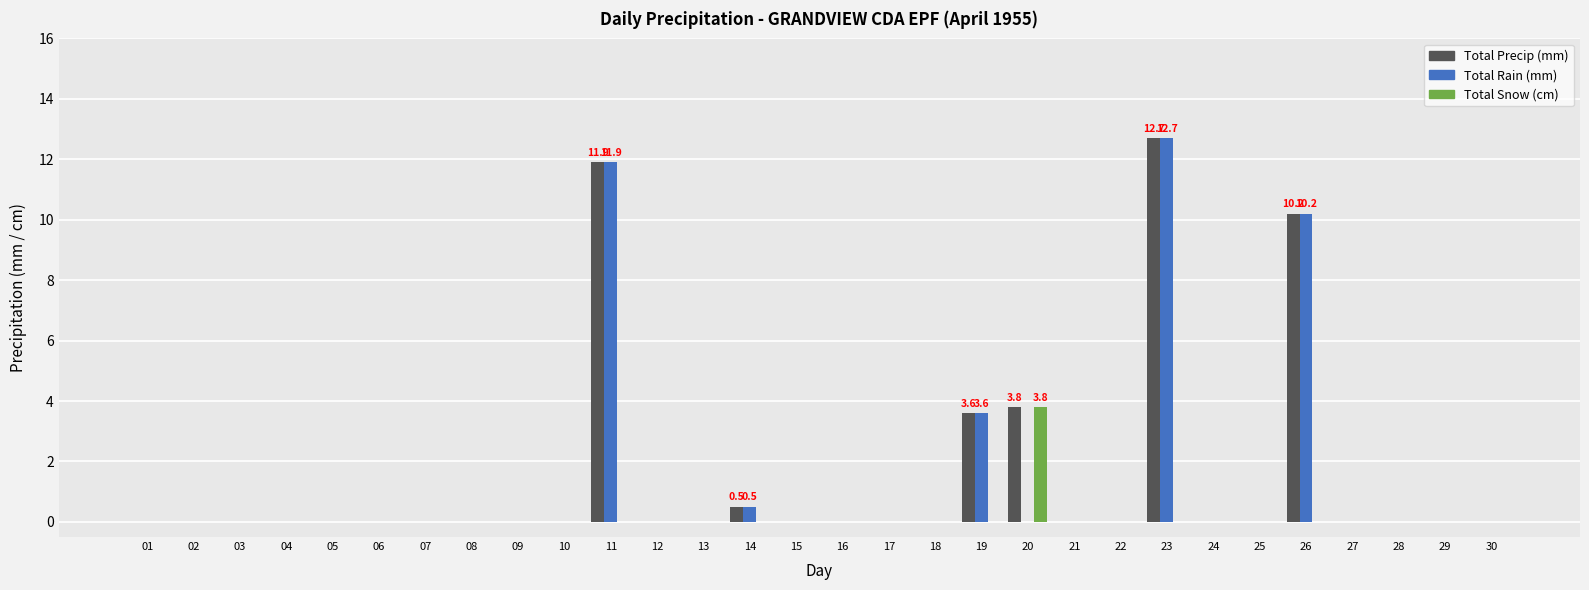

What is the sum of all Total Rain (mm) values?

38.9